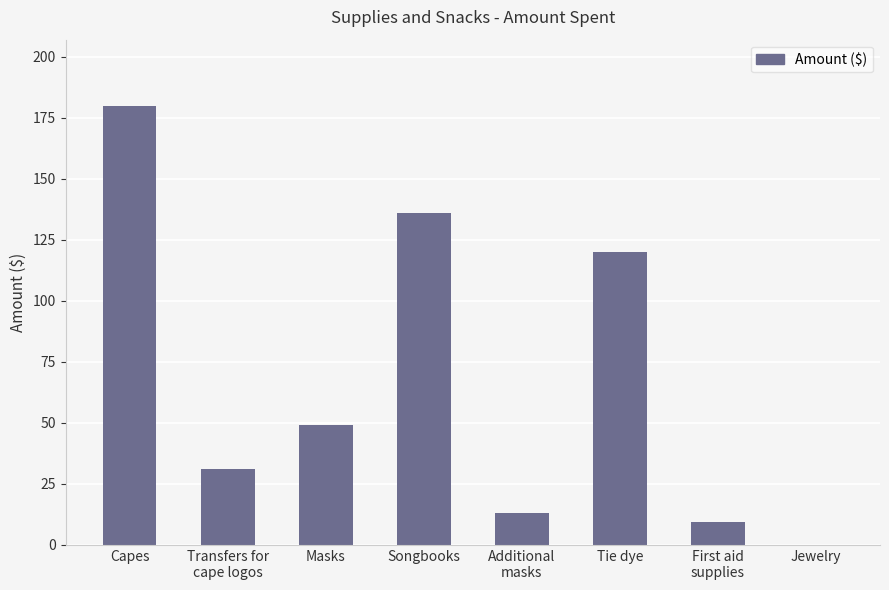

How many distinct data groups are displayed?

1